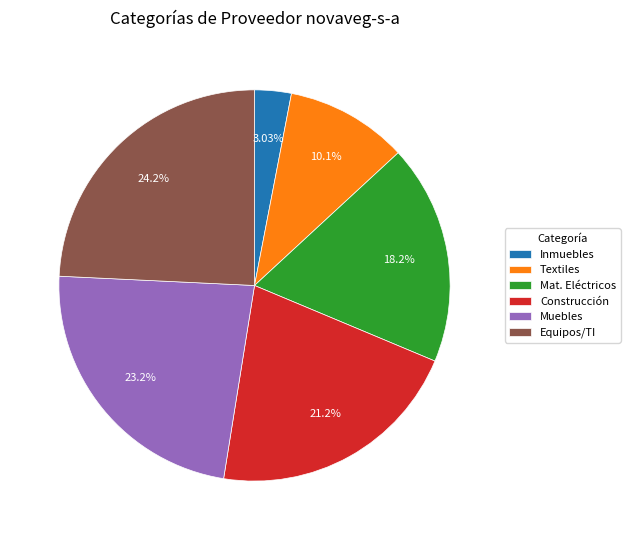

Do Equipos/TI and Inmuebles together represent more than half of the pie?

No